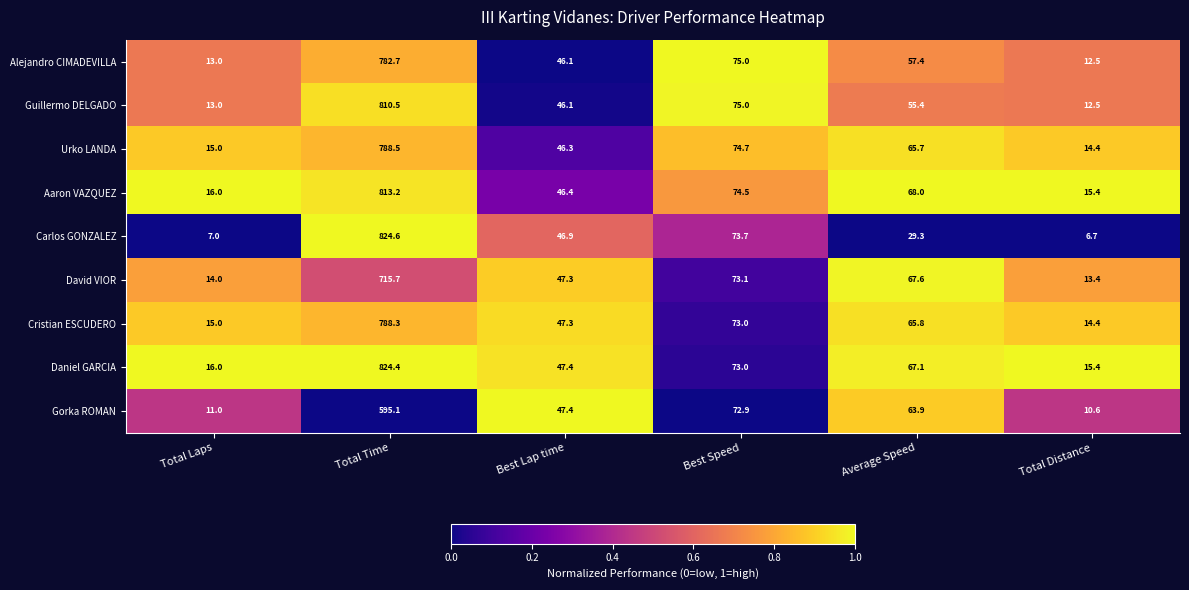

At which category is the sum across all series the highest?

Total Time